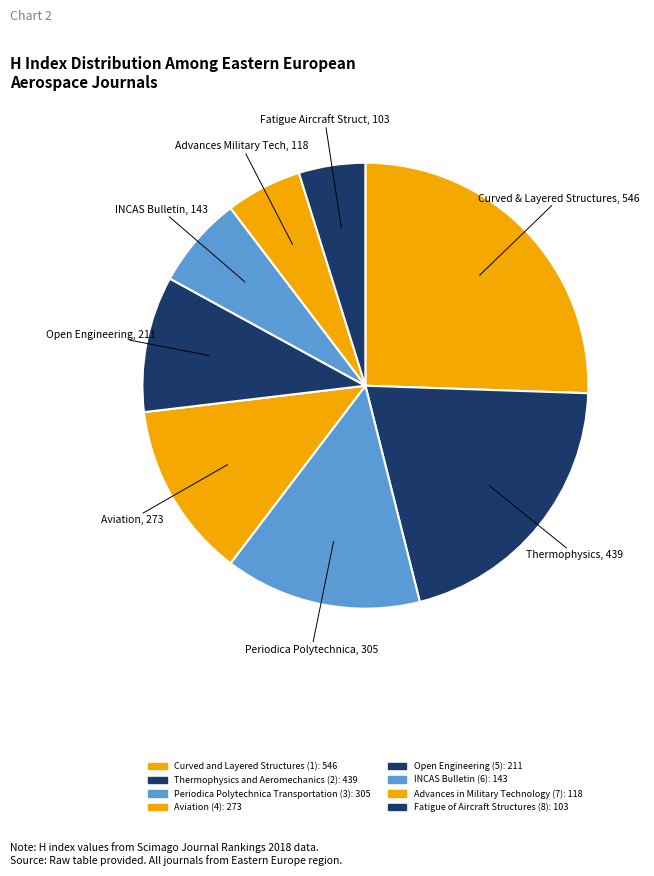

Does Aviation (4) account for over 50% of the chart?

No